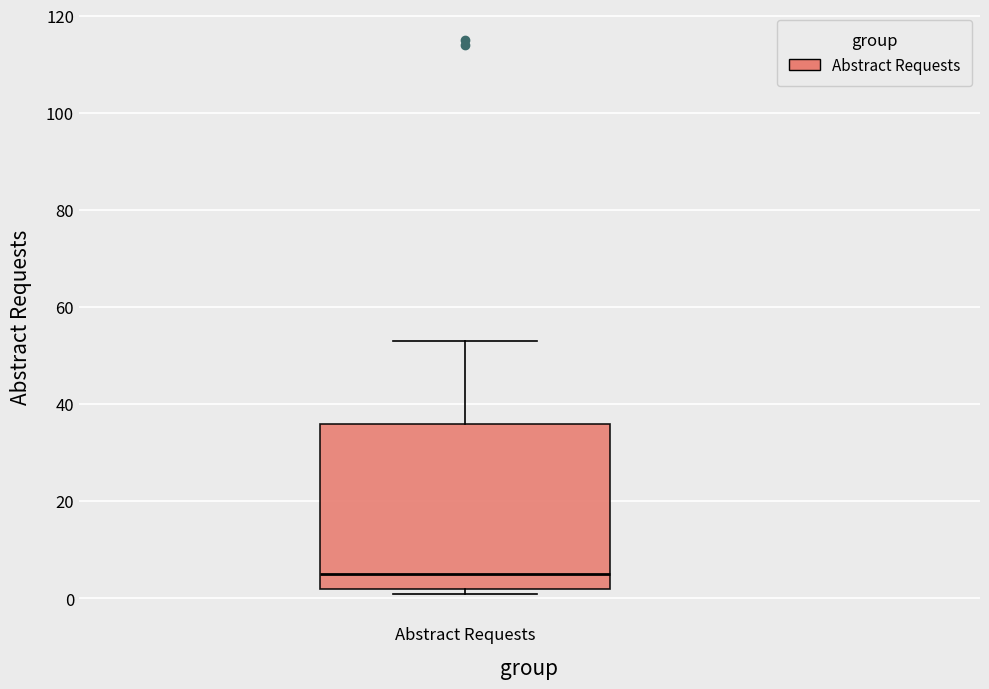

Where is the upper edge of the box for Abstract Requests on the y-axis? The values are not printed on the chart, so give them approximately, as read against the axis.

36